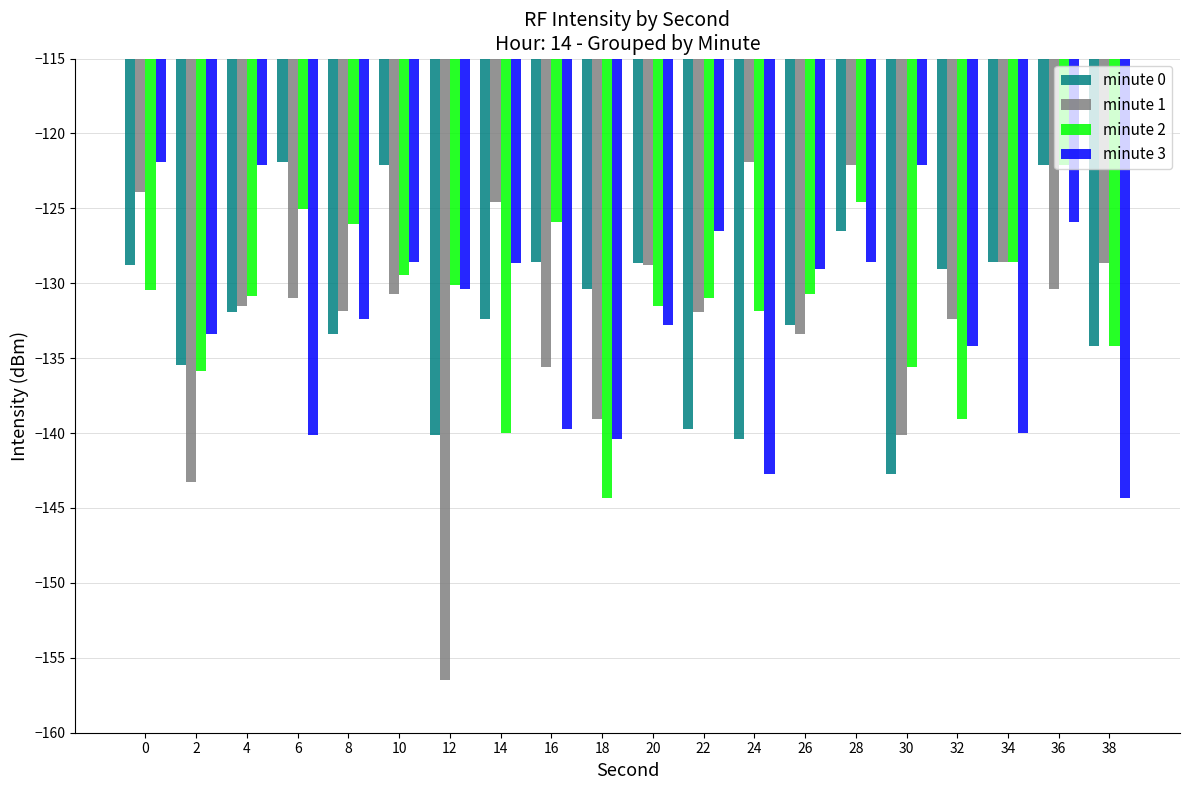

True or false: minute 3 has a value of -88.3 at 28.

False